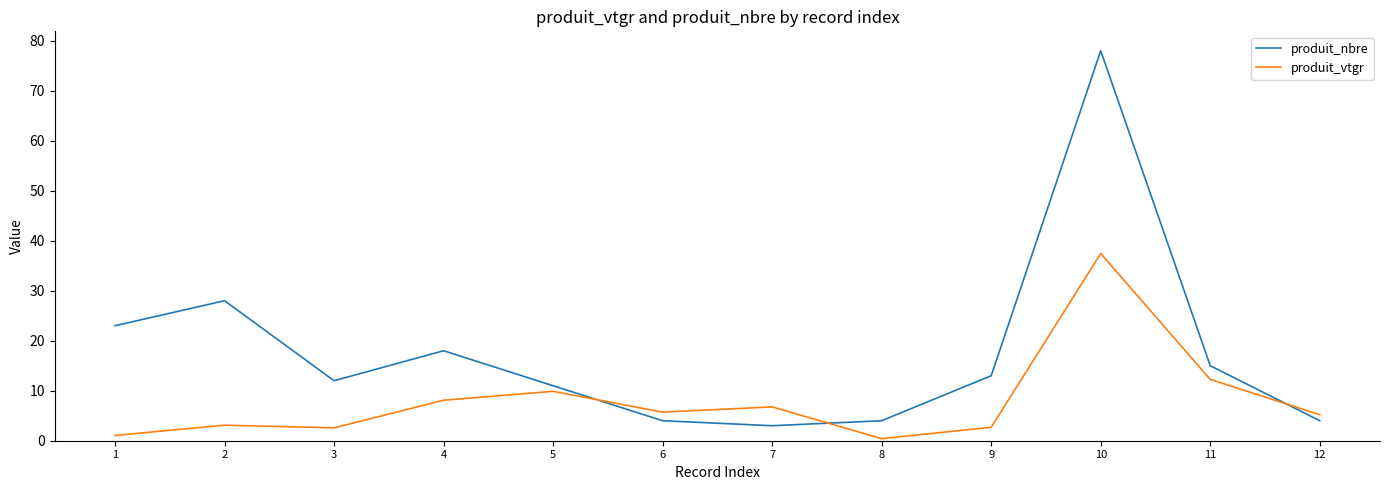

What is the sum of all produit_vtgr values?

95.2